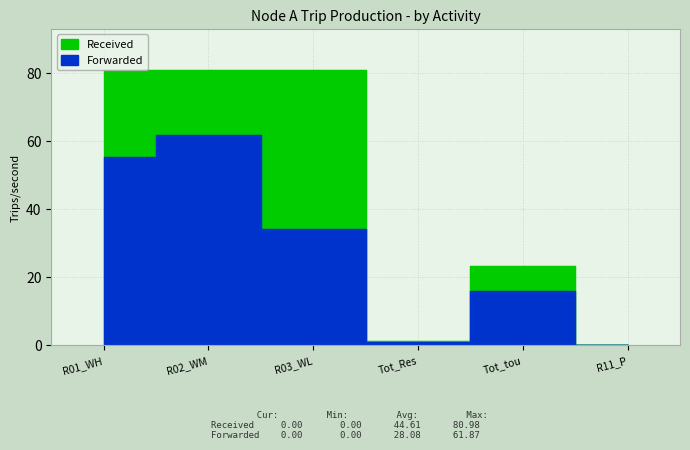

Which series has the largest range (max minus min)?

Received